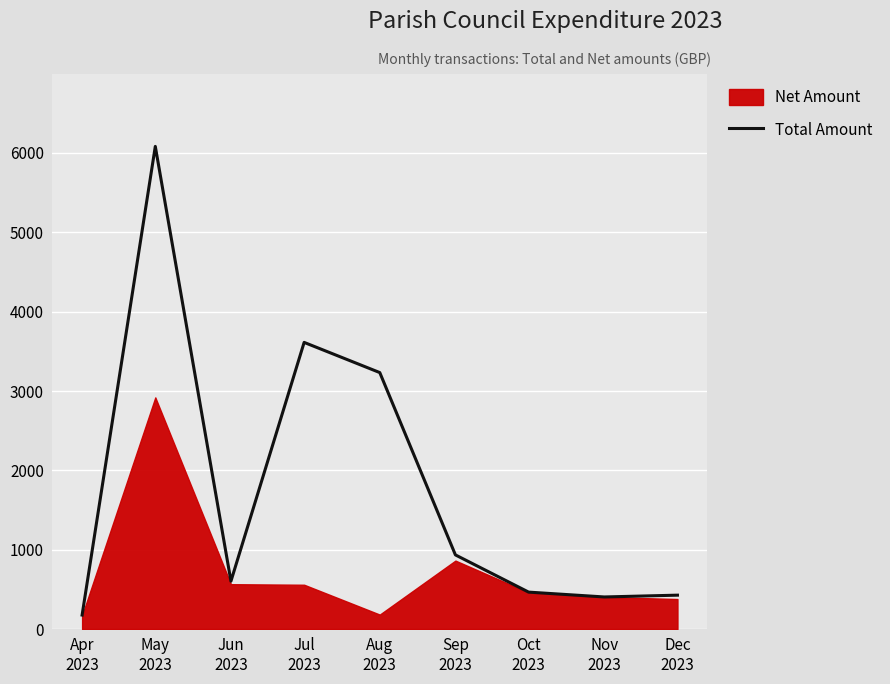

Rank the categories by value from highest to lowest.

May
2023, Jul
2023, Aug
2023, Sep
2023, Jun
2023, Oct
2023, Dec
2023, Nov
2023, Apr
2023